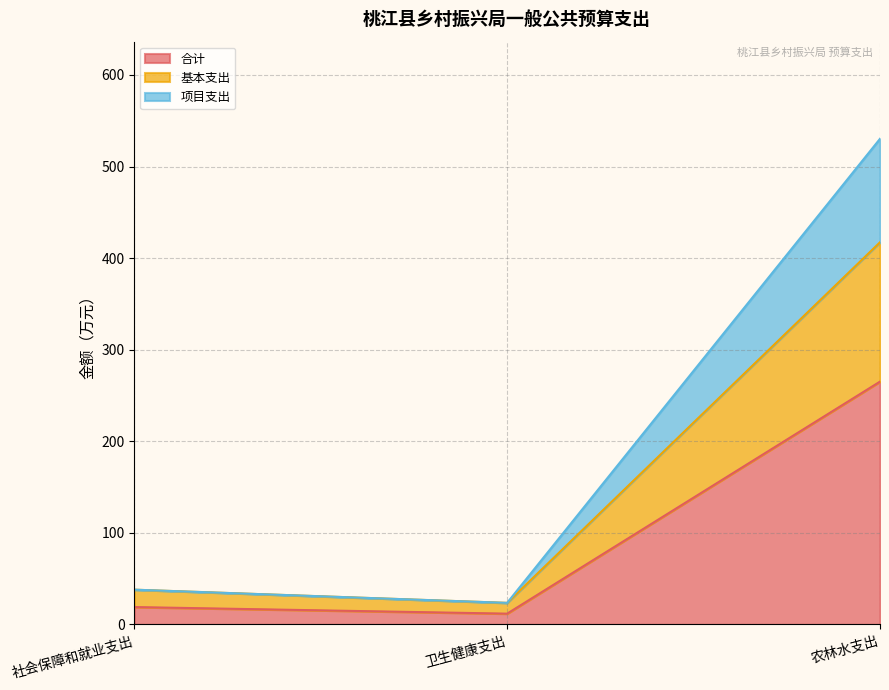

The value of 合计 at 社会保障和就业支出 is 19.0. True or false?

True